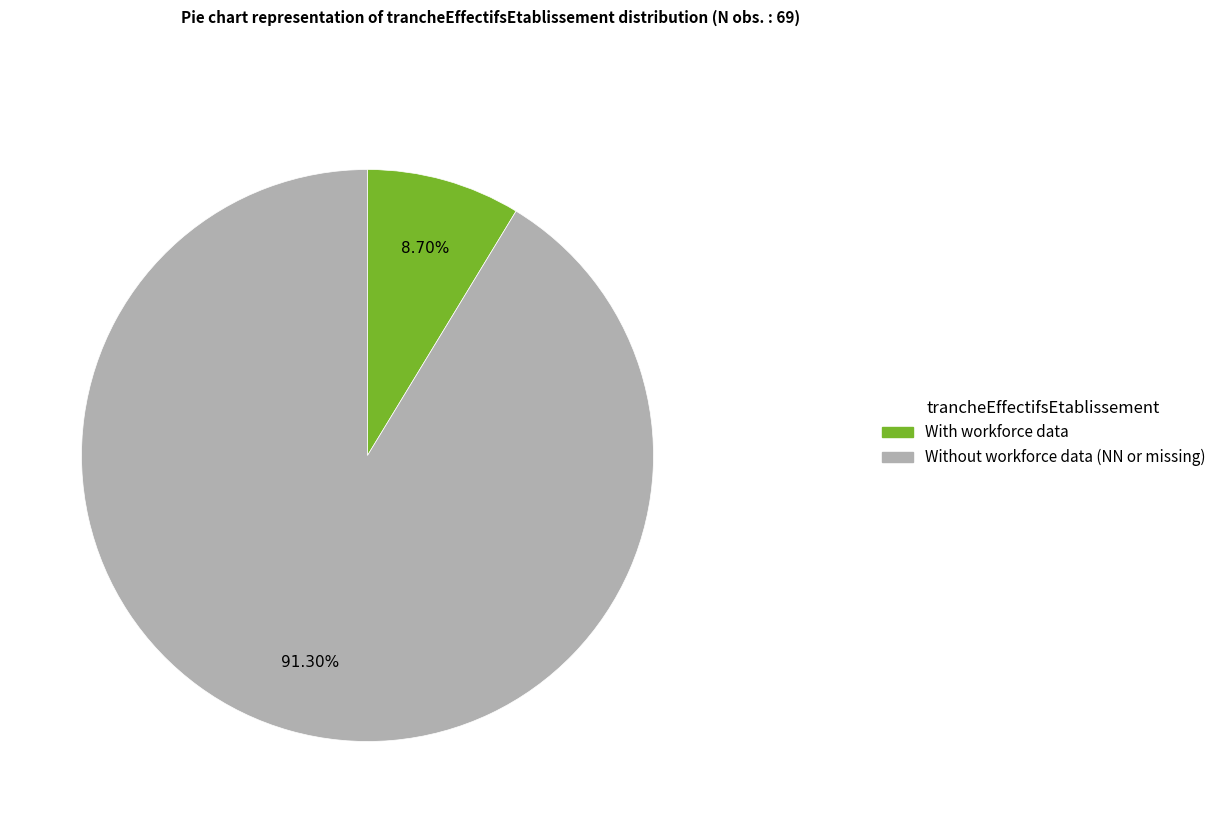

What is the majority slice?

Without workforce data (NN or missing)